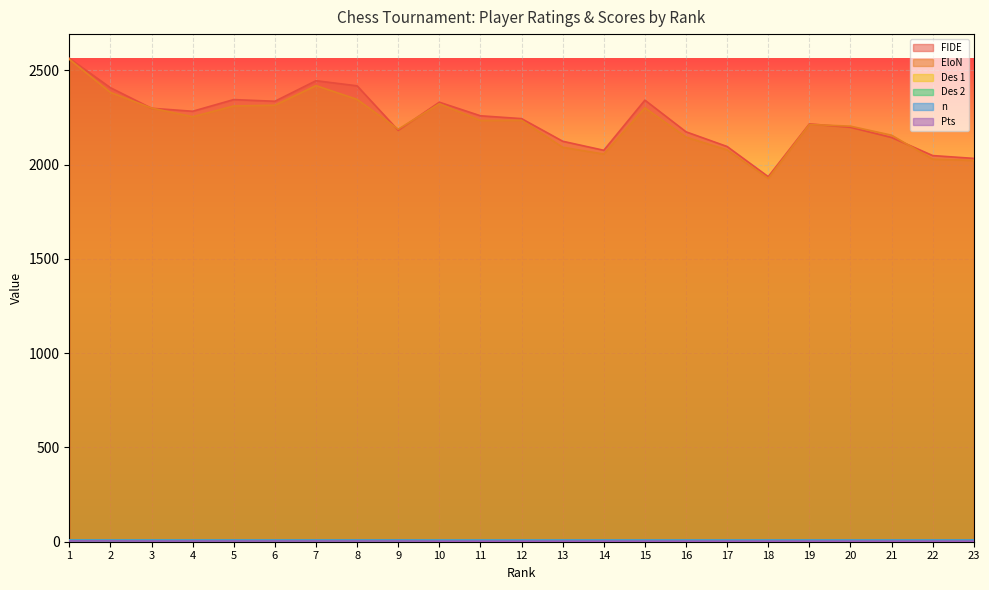

How many data points does each series have?

23